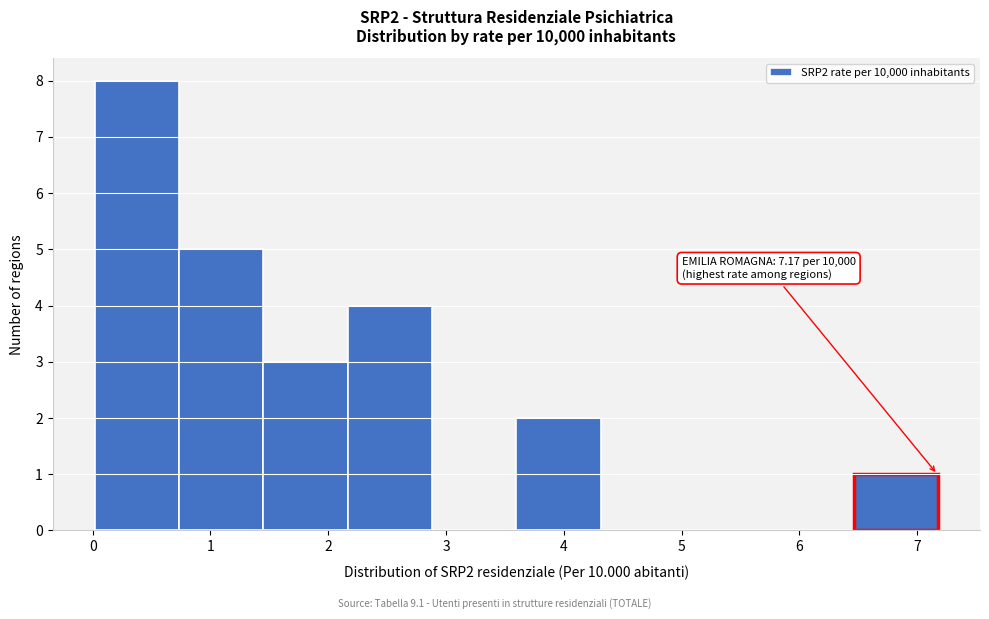

Over which range of the x-axis is the bar tallest?

0.0 to 0.7